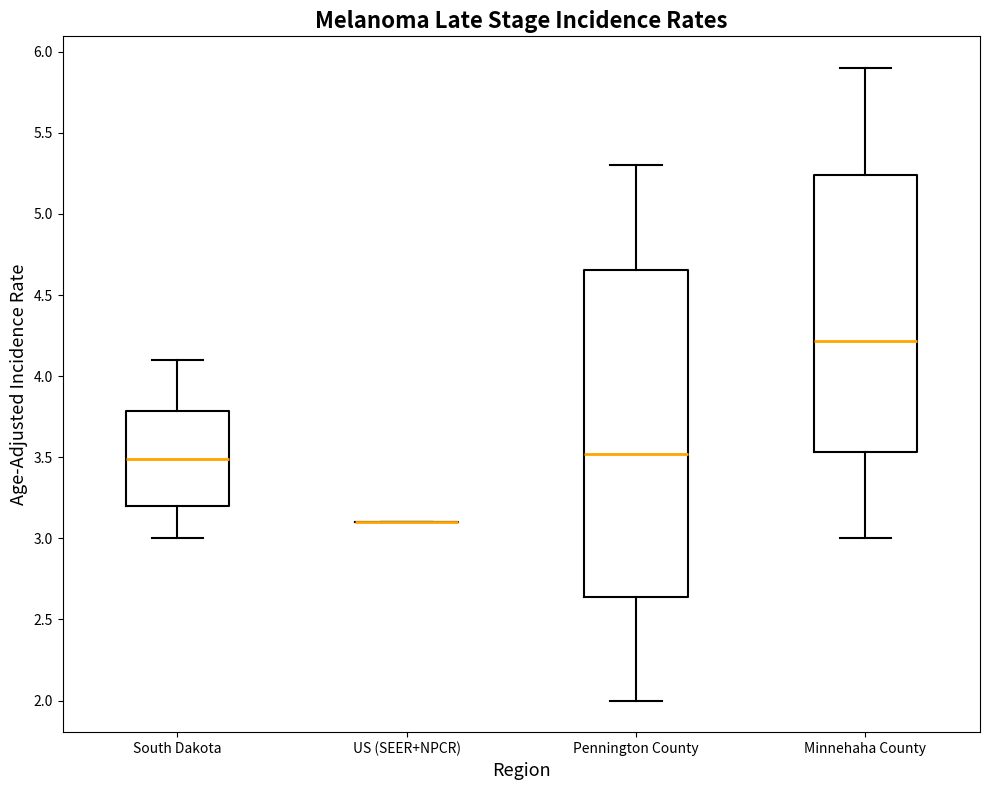

Which box is the tallest, from its lower edge to its upper edge?

Pennington County